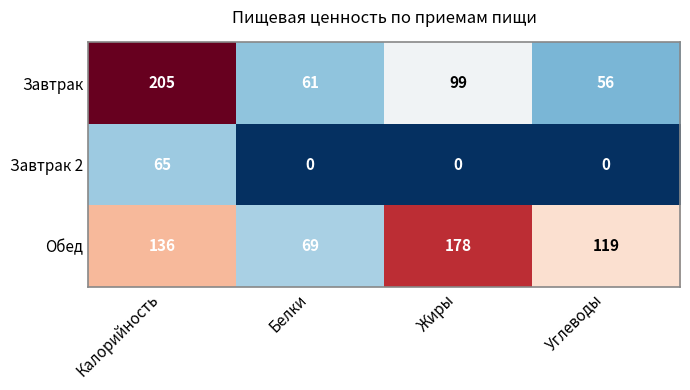

Rank the series by their average value, from lowest to highest.

Завтрак 2, Завтрак, Обед